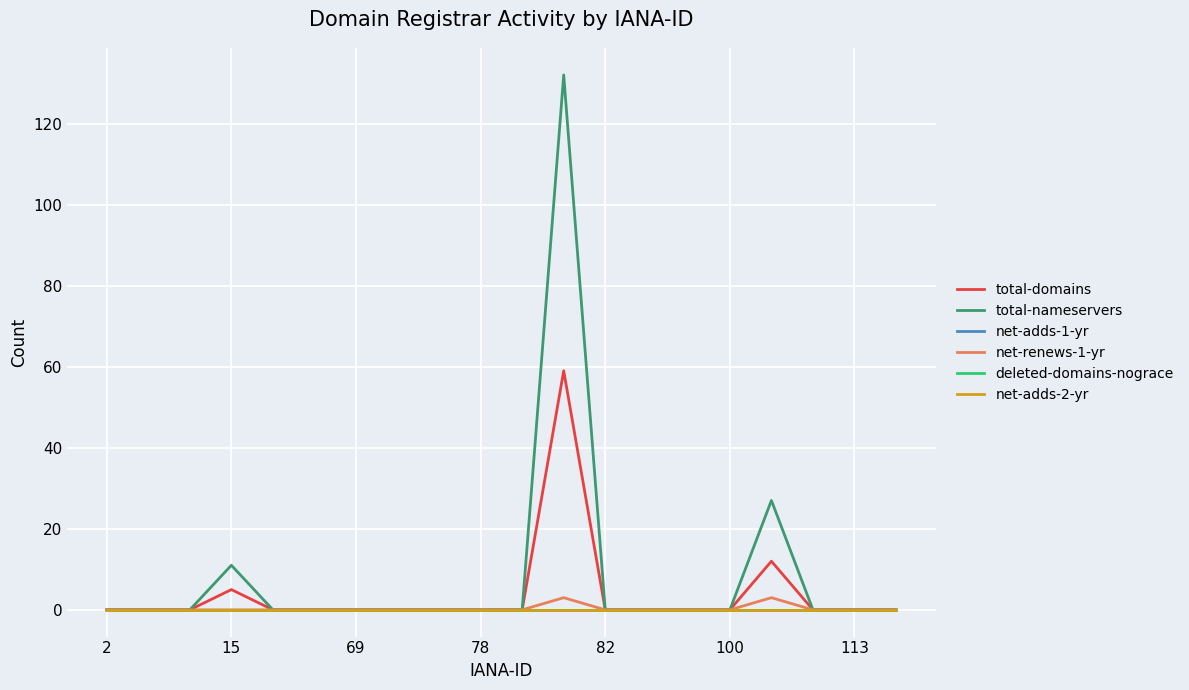

True or false: total-nameservers and net-renews-1-yr cross at least once.

False